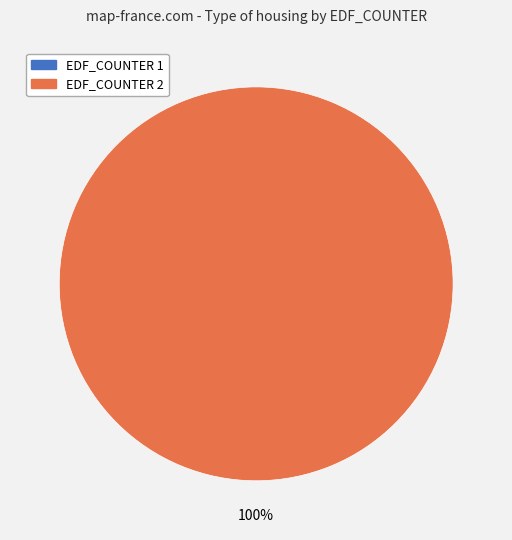

Which category has the smallest portion of the pie?

1